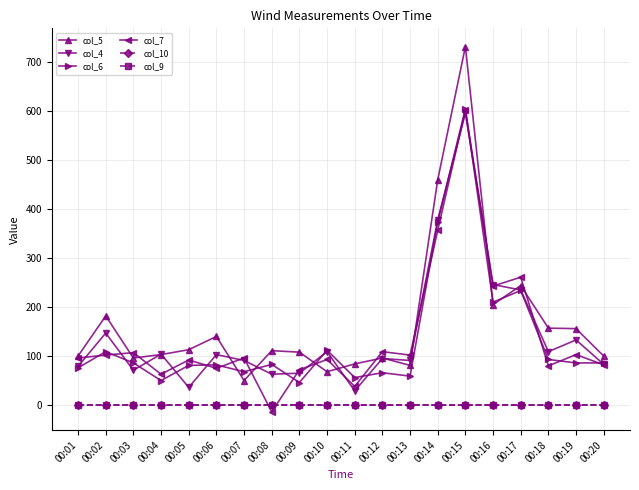

Does the chart have visible grid lines?

Yes